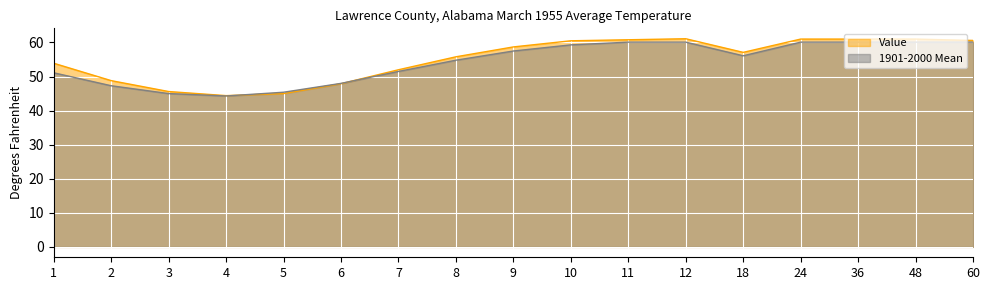

Where does the Value series first go above 57?

9